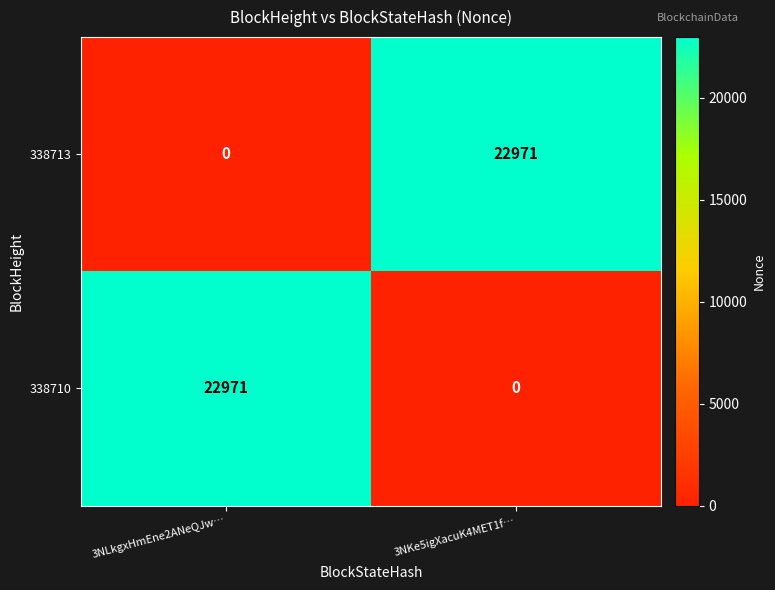

What is the difference between the maximum and minimum values in the 338713 series?

22971